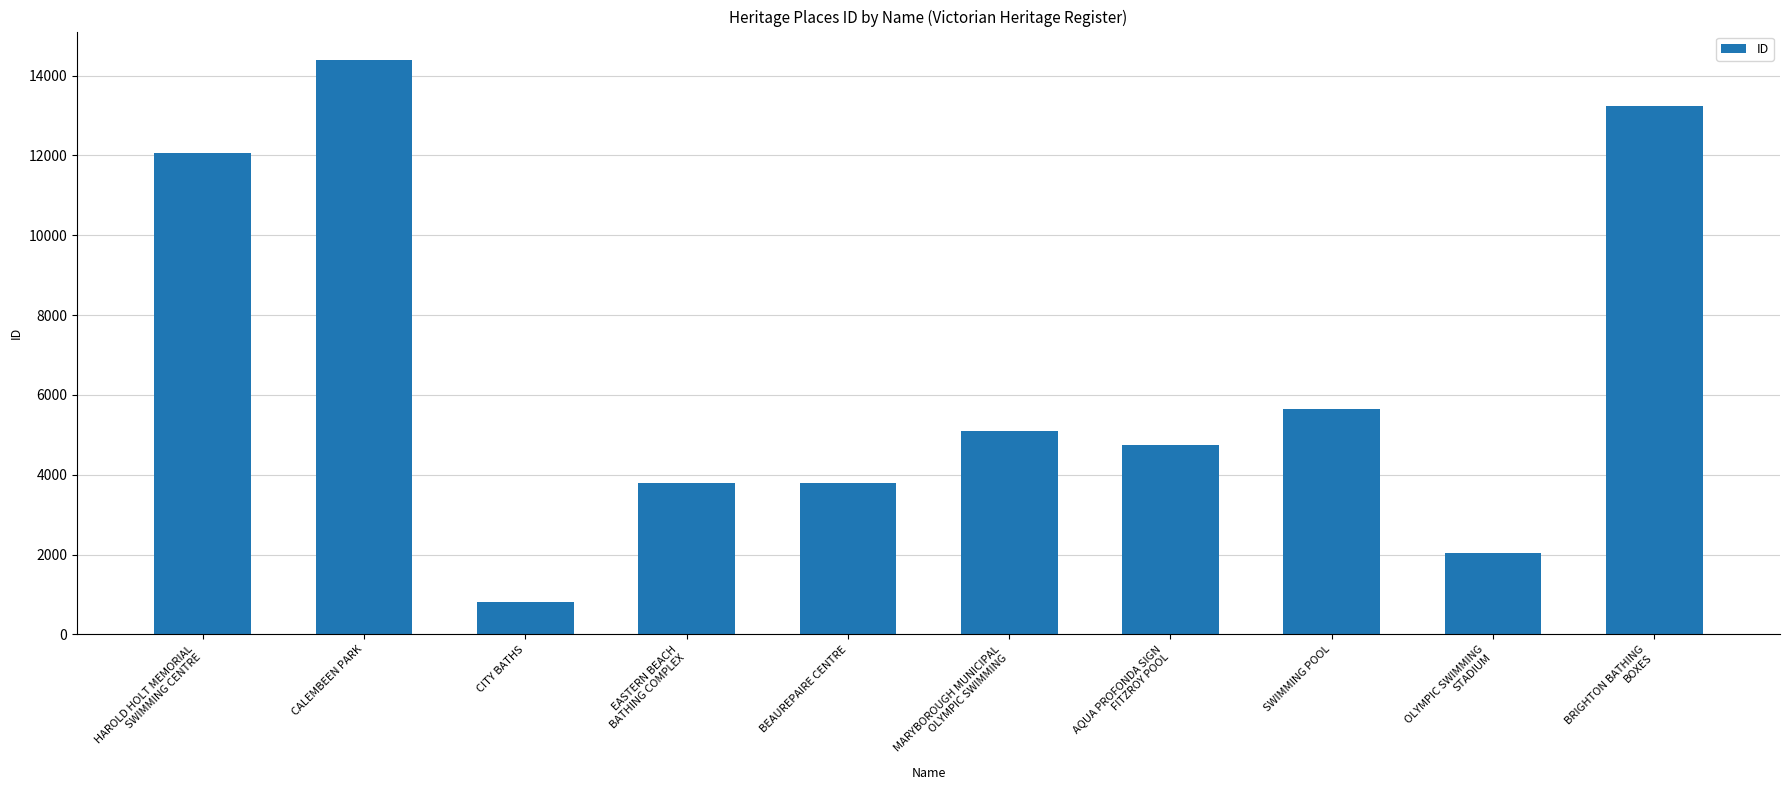

Which label corresponds to the smallest value in the chart?

CITY BATHS